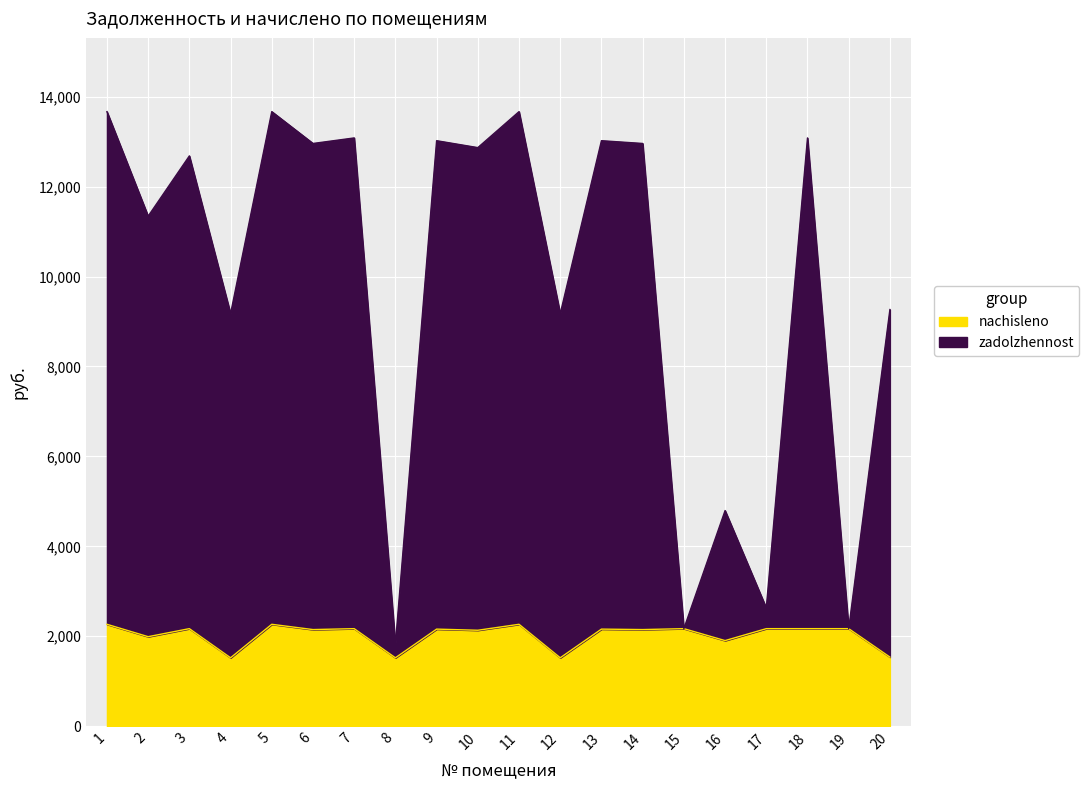

Reading right to left, what are all the values shown in this chart?

zadolzhennost: 9265.7	2168.8	13082.8	2628.2	4794.9	2168.8	12959.7	13021.2	9173.4	13667.7	12867.3	13021.2	1821.5	13082.8	12959.7	13667.7	9173.4	12682.8	11342.4	13667.7
nachisleno: 1536.0	2168.8	2168.8	2168.8	1903.4	2168.8	2148.4	2158.6	1520.7	2265.8	2133.1	2158.6	1520.7	2168.8	2148.4	2265.8	1520.7	2168.8	1990.2	2265.8